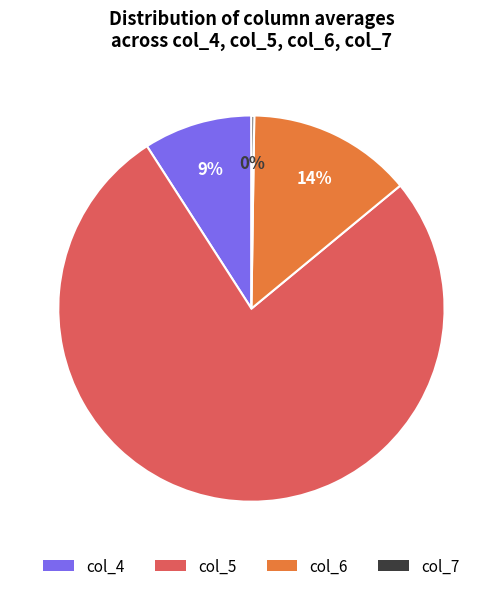

To the nearest percent, what is the average slice percentage?

25%